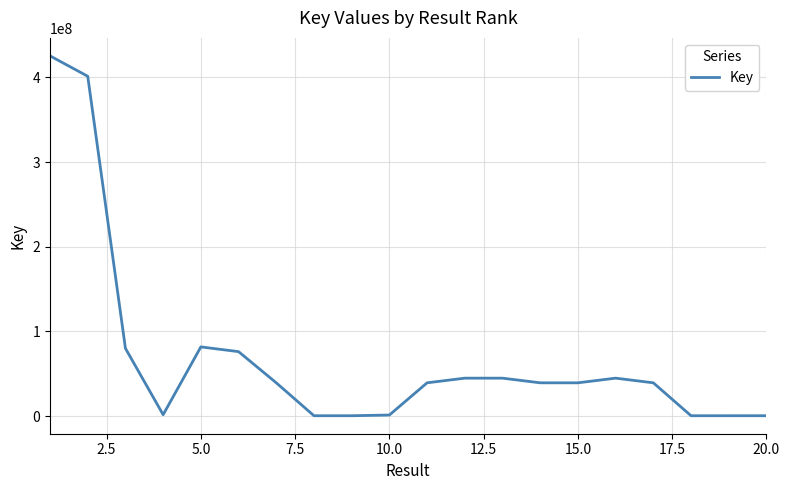

What is the smallest value displayed?

323613